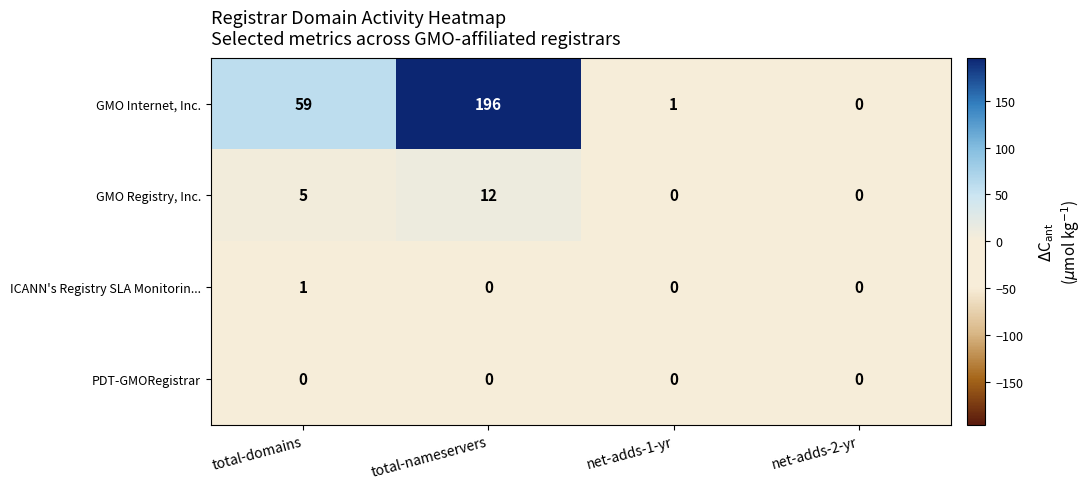

Reading left to right, list all the values displayed in this chart.

GMO Internet, Inc.: total-domains=59	total-nameservers=196	net-adds-1-yr=1	net-adds-2-yr=0
GMO Registry, Inc.: total-domains=5	total-nameservers=12	net-adds-1-yr=0	net-adds-2-yr=0
ICANN's Registry SLA Monitorin...: total-domains=1	total-nameservers=0	net-adds-1-yr=0	net-adds-2-yr=0
PDT-GMORegistrar: total-domains=0	total-nameservers=0	net-adds-1-yr=0	net-adds-2-yr=0